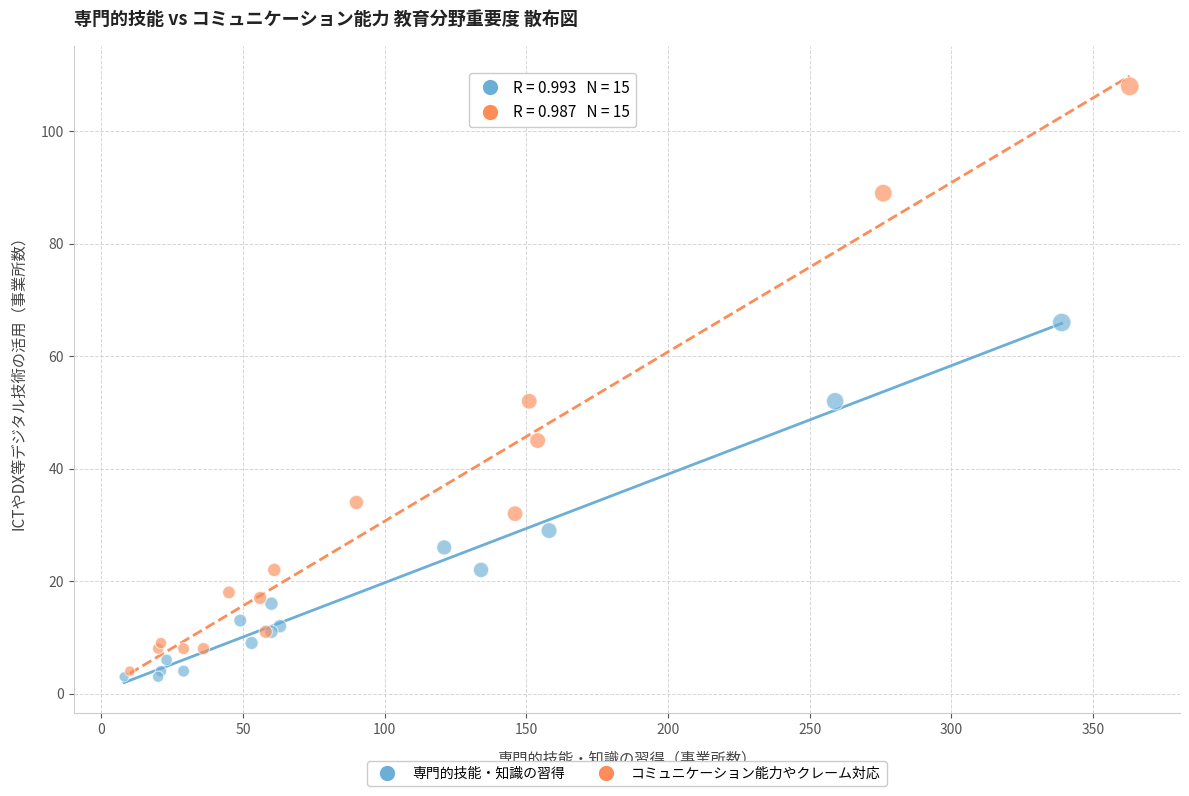

Which series has the largest Y range (max minus min)?

コミュニケーション能力やクレーム対応